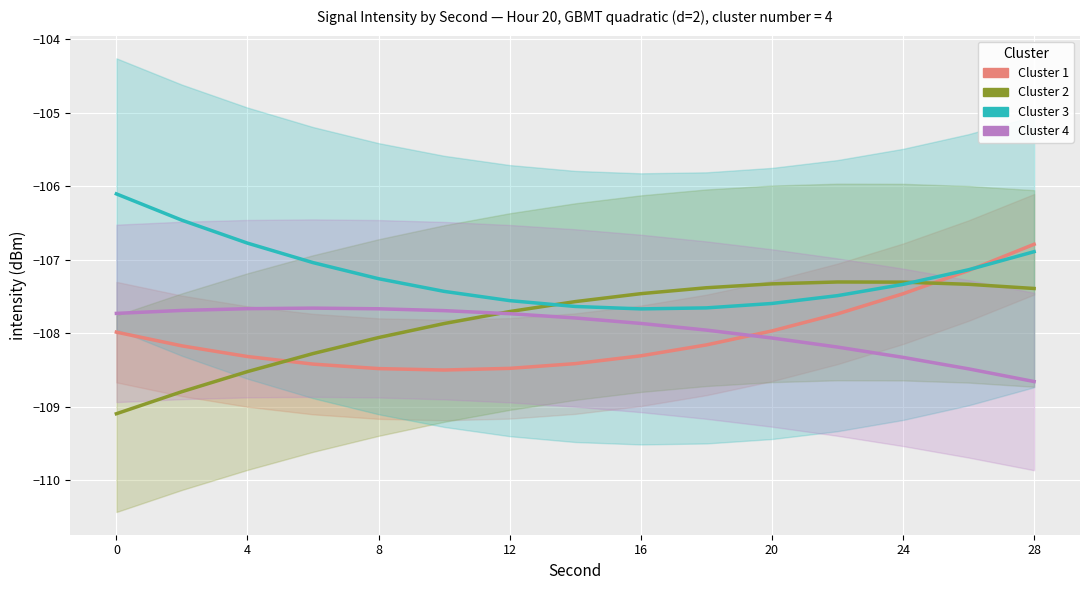

What is the sum of all Cluster 2 values?

-1617.4